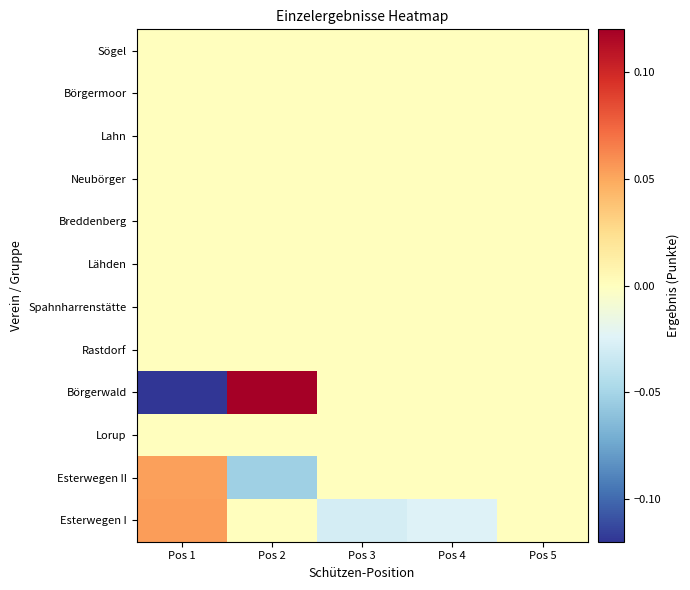

Reading left to right, list all the values displayed in this chart.

Esterwegen I: Pos 1=0.1	Pos 2=0.0	Pos 3=-0.0	Pos 4=-0.0	Pos 5=0.0
Esterwegen II: Pos 1=0.1	Pos 2=-0.1	Pos 3=0.0	Pos 4=0.0	Pos 5=0.0
Lorup: Pos 1=0.0	Pos 2=0.0	Pos 3=0.0	Pos 4=0.0	Pos 5=0.0
Börgerwald: Pos 1=-0.1	Pos 2=0.1	Pos 3=0.0	Pos 4=0.0	Pos 5=0.0
Rastdorf: Pos 1=0.0	Pos 2=0.0	Pos 3=0.0	Pos 4=0.0	Pos 5=0.0
Spahnharrenstätte: Pos 1=0.0	Pos 2=0.0	Pos 3=0.0	Pos 4=0.0	Pos 5=0.0
Lähden: Pos 1=0.0	Pos 2=0.0	Pos 3=0.0	Pos 4=0.0	Pos 5=0.0
Breddenberg: Pos 1=0.0	Pos 2=0.0	Pos 3=0.0	Pos 4=0.0	Pos 5=0.0
Neubörger: Pos 1=0.0	Pos 2=0.0	Pos 3=0.0	Pos 4=0.0	Pos 5=0.0
Lahn: Pos 1=0.0	Pos 2=0.0	Pos 3=0.0	Pos 4=0.0	Pos 5=0.0
Börgermoor: Pos 1=0.0	Pos 2=0.0	Pos 3=0.0	Pos 4=0.0	Pos 5=0.0
Sögel: Pos 1=0.0	Pos 2=0.0	Pos 3=0.0	Pos 4=0.0	Pos 5=0.0